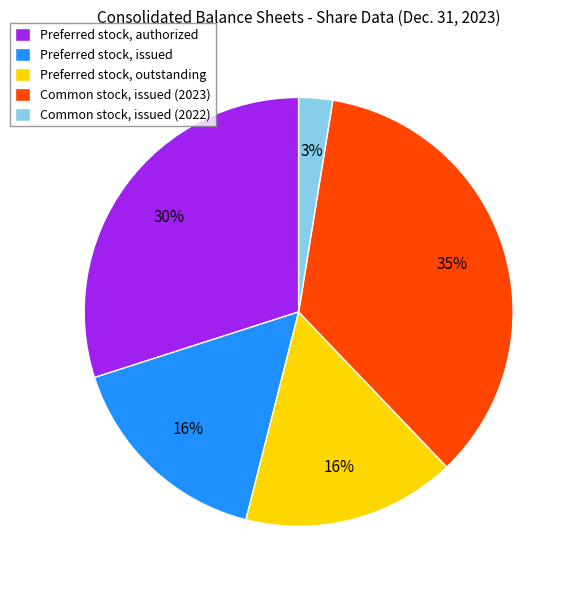

Which category has the biggest portion of the pie?

Common stock, issued (2023)